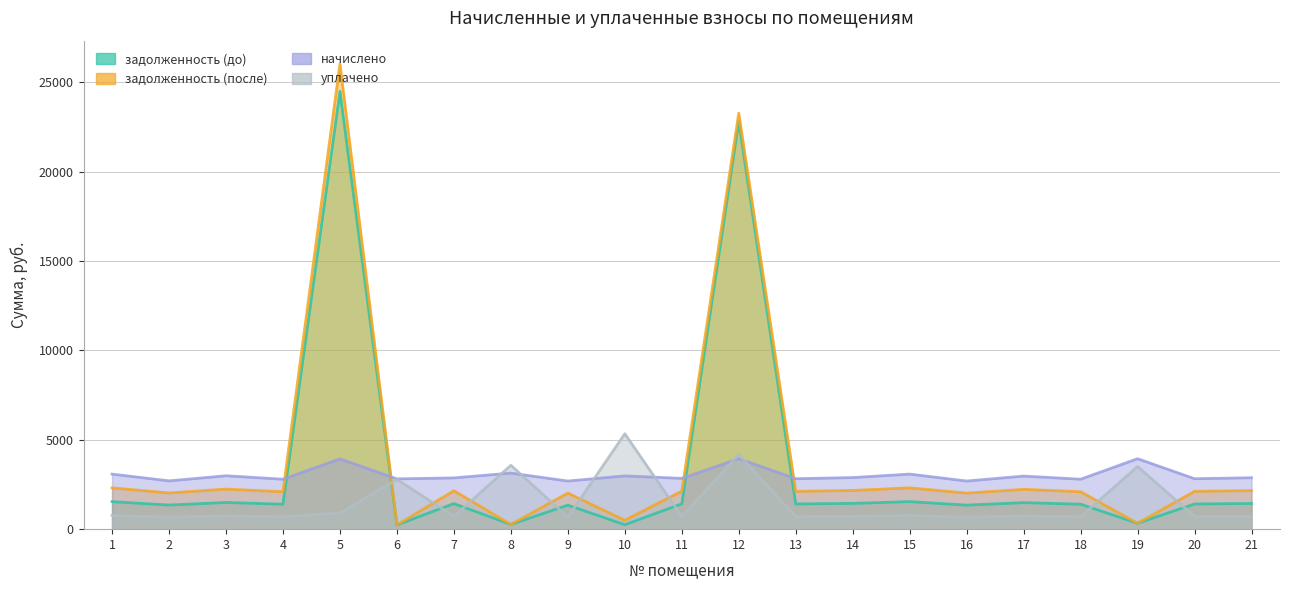

True or false: задолженность (до) has a value of 1411.0 at 20.

True